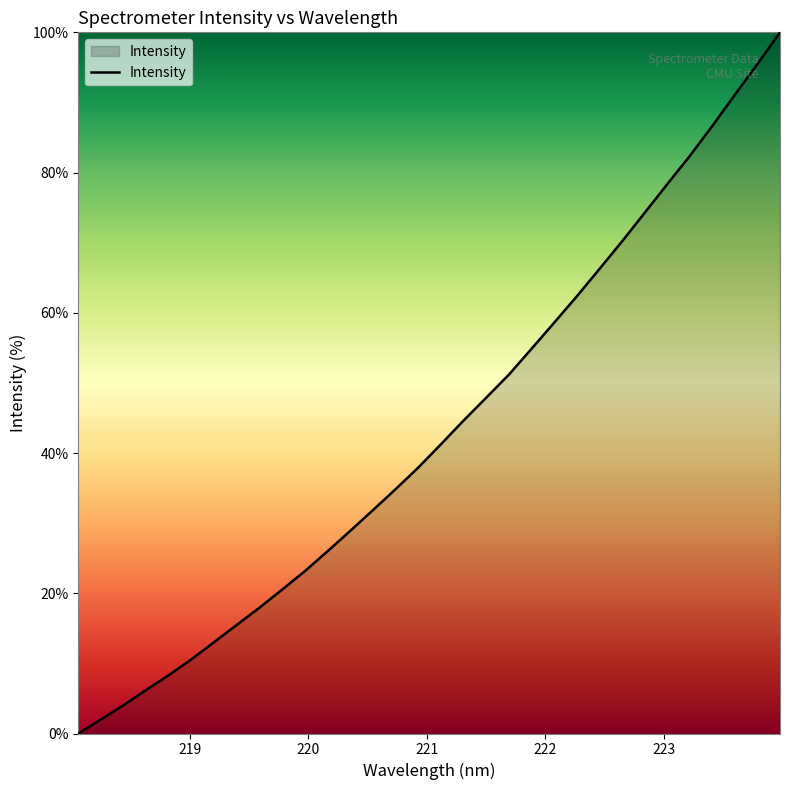

What is the maximum value shown in the chart?

100.0